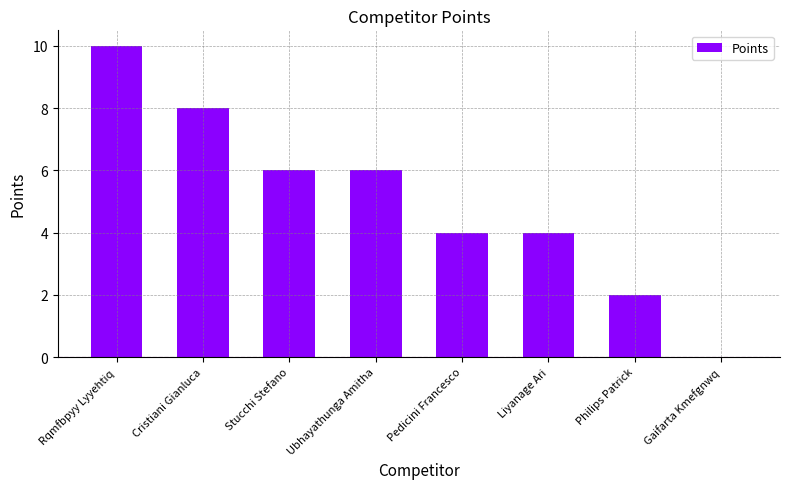

Which label corresponds to the largest value in the chart?

Rqmfbpyy Lyyehtiq